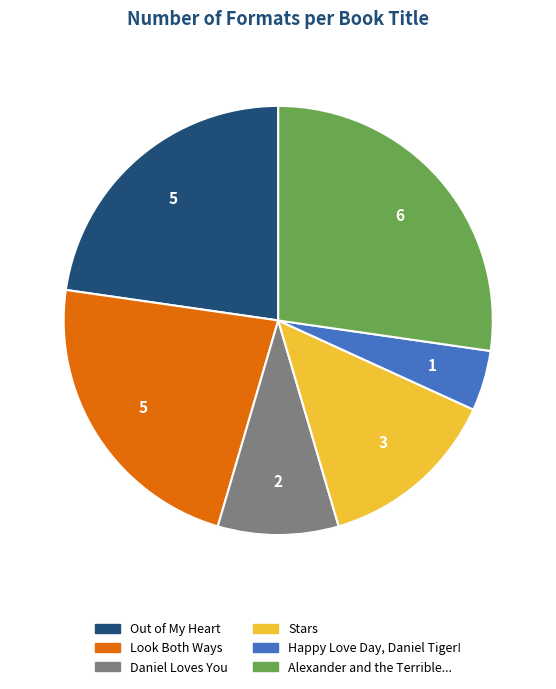

Does Stars account for over 50% of the chart?

No